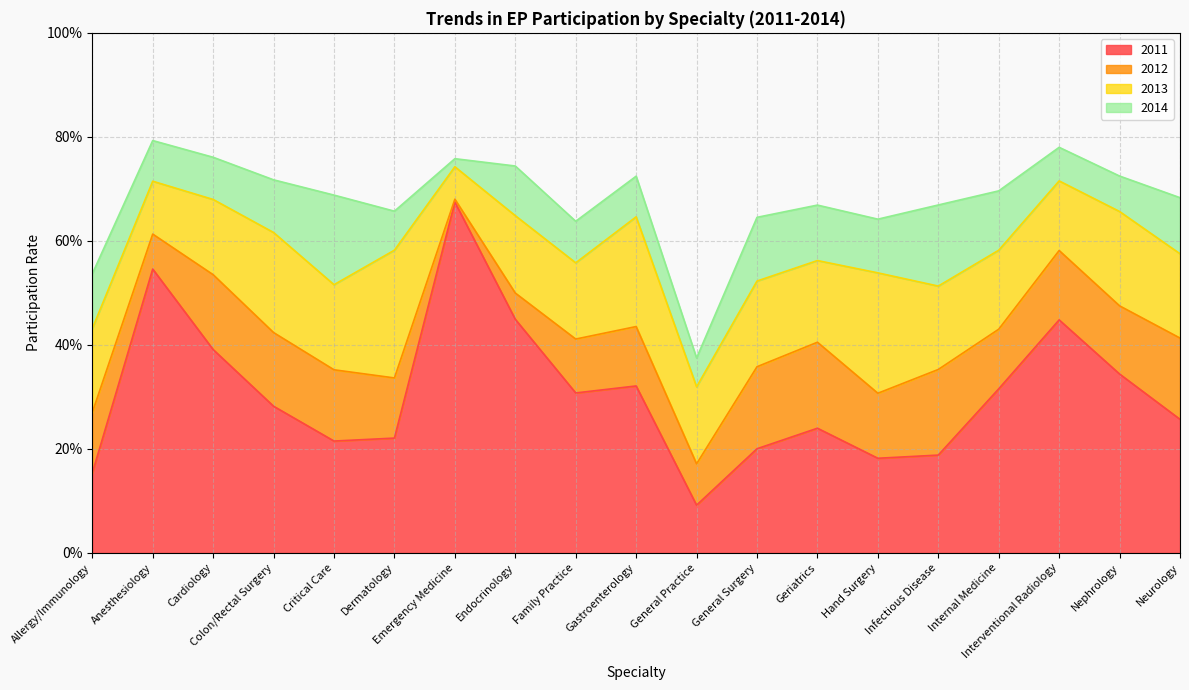

Reading left to right, transcribe all the data shown in this chart.

2011: Allergy/Immunology=0.2	Anesthesiology=0.5	Cardiology=0.4	Colon/Rectal Surgery=0.3	Critical Care=0.2	Dermatology=0.2	Emergency Medicine=0.7	Endocrinology=0.4	Family Practice=0.3	Gastroenterology=0.3	General Practice=0.1	General Surgery=0.2	Geriatrics=0.2	Hand Surgery=0.2	Infectious Disease=0.2	Internal Medicine=0.3	Interventional Radiology=0.4	Nephrology=0.3	Neurology=0.3
2012: Allergy/Immunology=0.3	Anesthesiology=0.6	Cardiology=0.5	Colon/Rectal Surgery=0.4	Critical Care=0.4	Dermatology=0.3	Emergency Medicine=0.7	Endocrinology=0.5	Family Practice=0.4	Gastroenterology=0.4	General Practice=0.2	General Surgery=0.4	Geriatrics=0.4	Hand Surgery=0.3	Infectious Disease=0.4	Internal Medicine=0.4	Interventional Radiology=0.6	Nephrology=0.5	Neurology=0.4
2013: Allergy/Immunology=0.4	Anesthesiology=0.7	Cardiology=0.7	Colon/Rectal Surgery=0.6	Critical Care=0.5	Dermatology=0.6	Emergency Medicine=0.7	Endocrinology=0.6	Family Practice=0.6	Gastroenterology=0.6	General Practice=0.3	General Surgery=0.5	Geriatrics=0.6	Hand Surgery=0.5	Infectious Disease=0.5	Internal Medicine=0.6	Interventional Radiology=0.7	Nephrology=0.7	Neurology=0.6
2014: Allergy/Immunology=0.5	Anesthesiology=0.8	Cardiology=0.8	Colon/Rectal Surgery=0.7	Critical Care=0.7	Dermatology=0.7	Emergency Medicine=0.8	Endocrinology=0.7	Family Practice=0.6	Gastroenterology=0.7	General Practice=0.4	General Surgery=0.6	Geriatrics=0.7	Hand Surgery=0.6	Infectious Disease=0.7	Internal Medicine=0.7	Interventional Radiology=0.8	Nephrology=0.7	Neurology=0.7